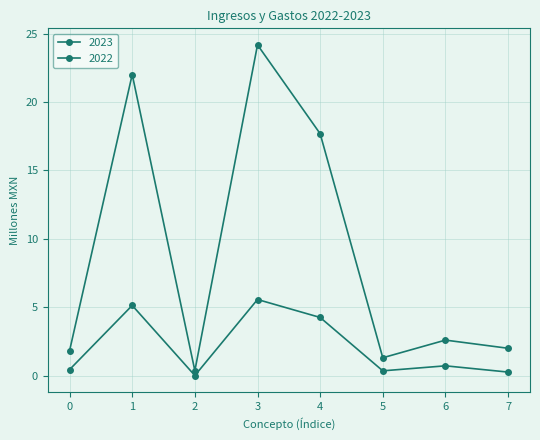

True or false: 2022 and 2023 intersect in this chart.

False